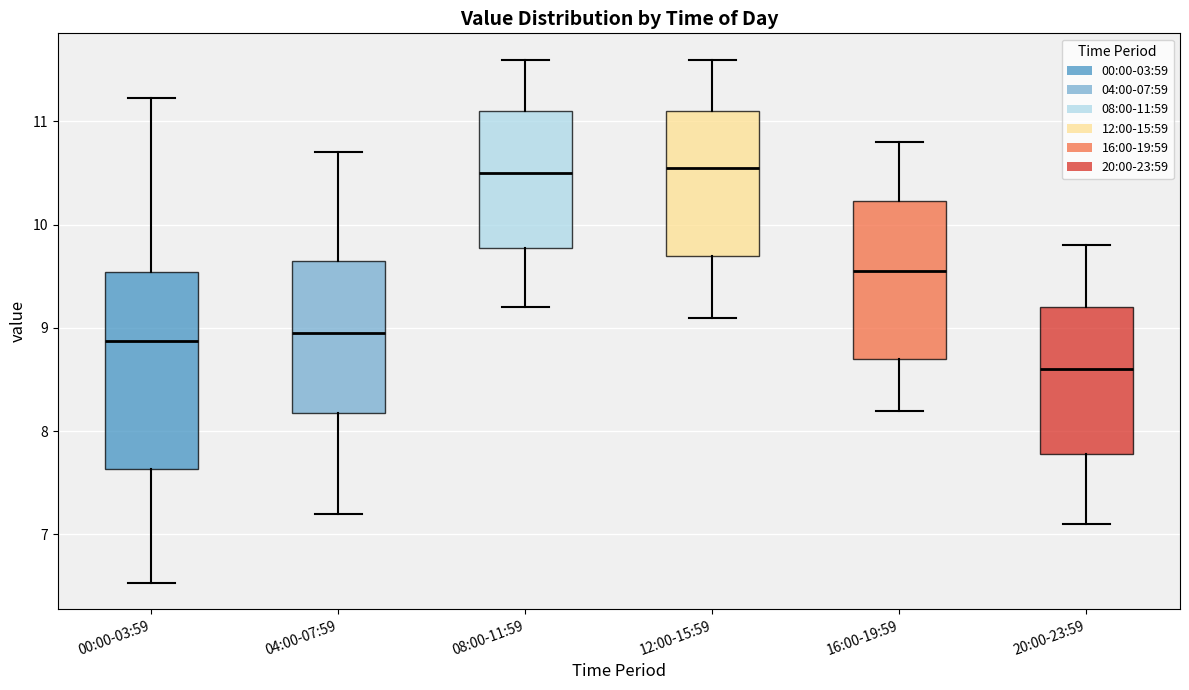

Where does the median line of the box for 04:00-07:59 sit on the y-axis? The values are not printed on the chart, so give them approximately, as read against the axis.

9.0